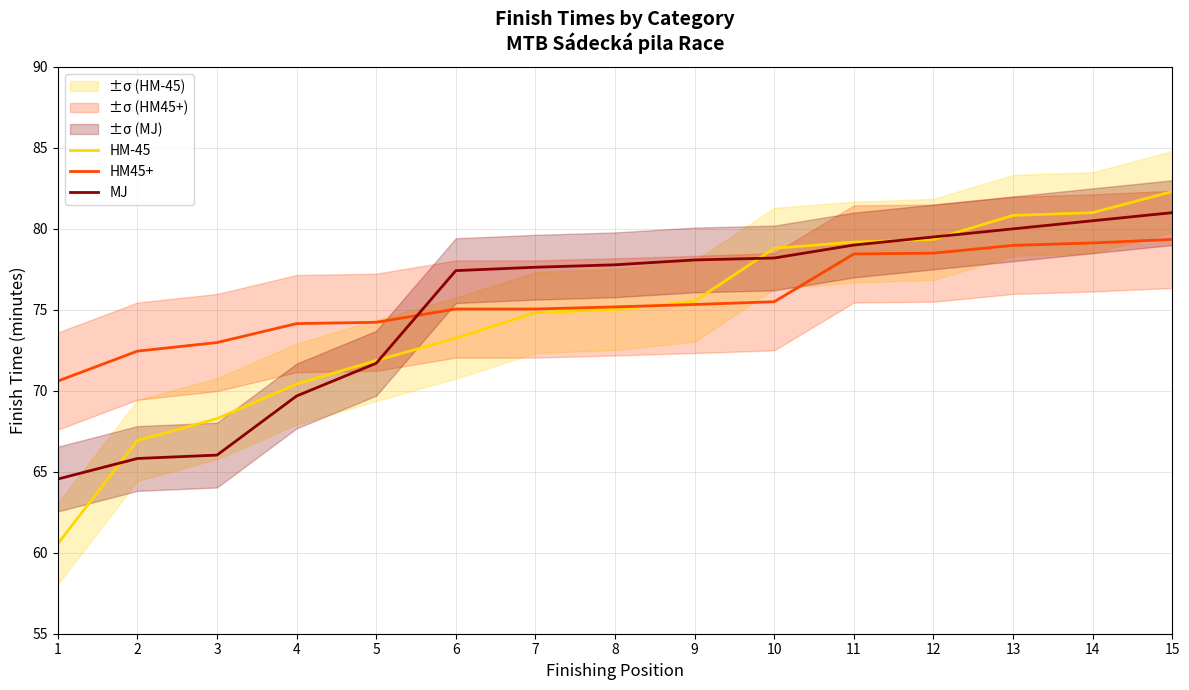

What is the value of the HM-45 point at the 4th from the left?

70.4